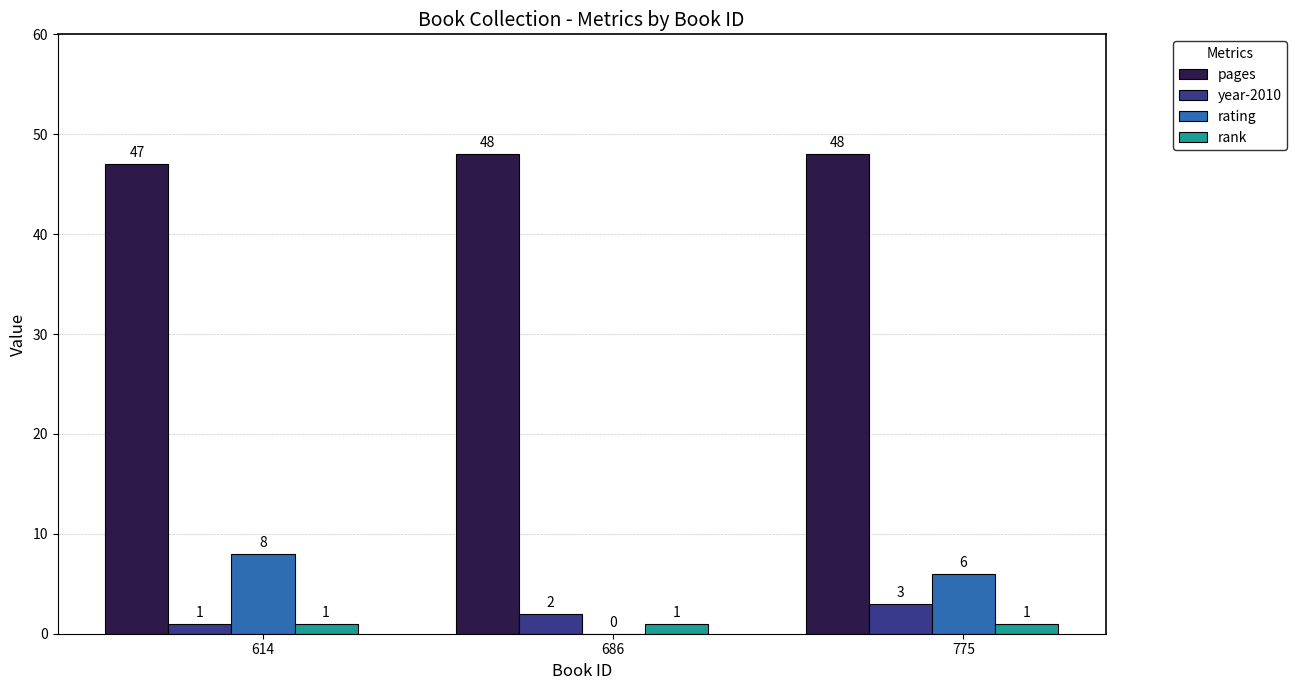

Is it true that year-2010 equals 1 at 614?

True